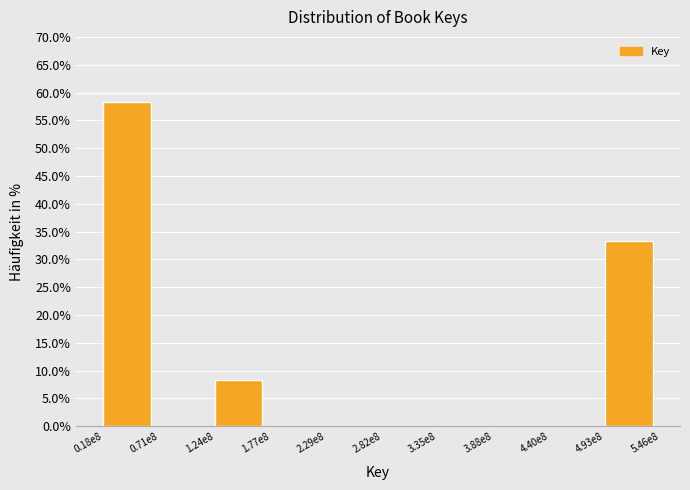

Reading right to left, list all the values displayed in this chart.

4.93e8=33.3	4.40e8=0.0	3.88e8=0.0	3.35e8=0.0	2.82e8=0.0	2.29e8=0.0	1.77e8=0.0	1.24e8=8.3	0.71e8=0.0	0.18e8=58.3